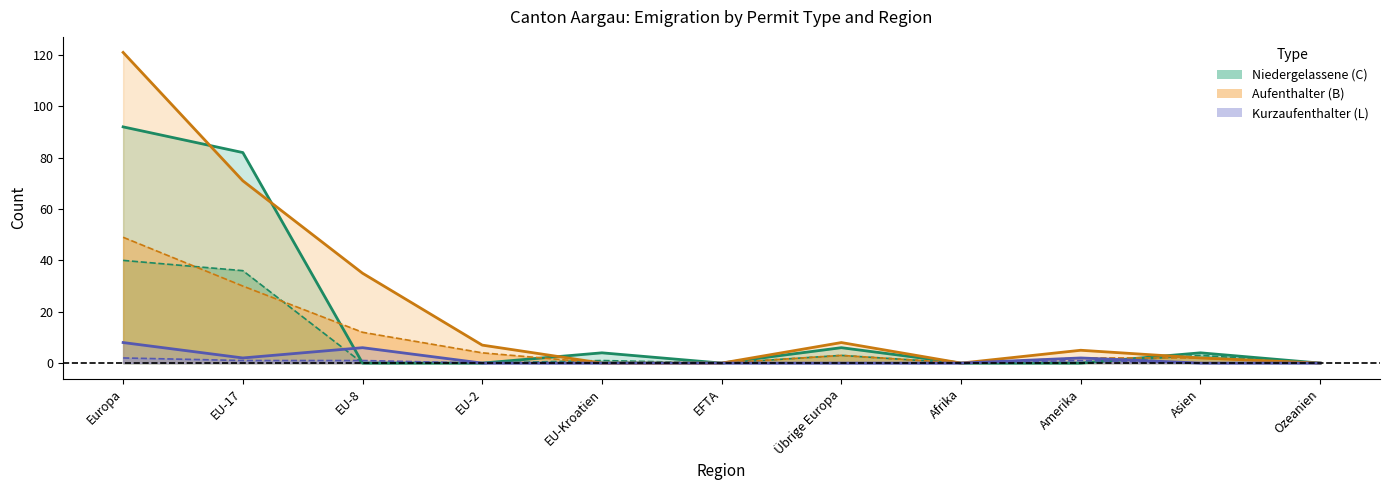

Where does the Aufenthalter (B) Total series first go above 5?

Europa